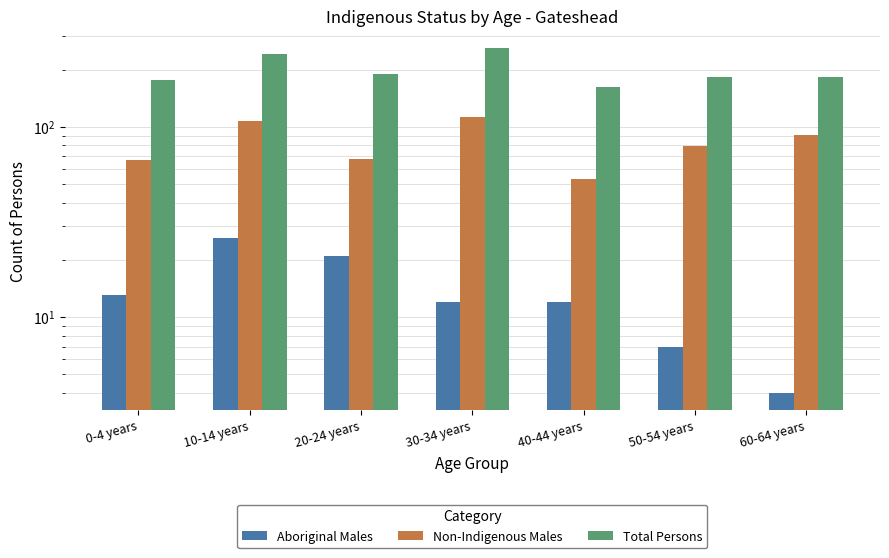

What is the sum of the Total Persons values at 30-34 years and 40-44 years?

423